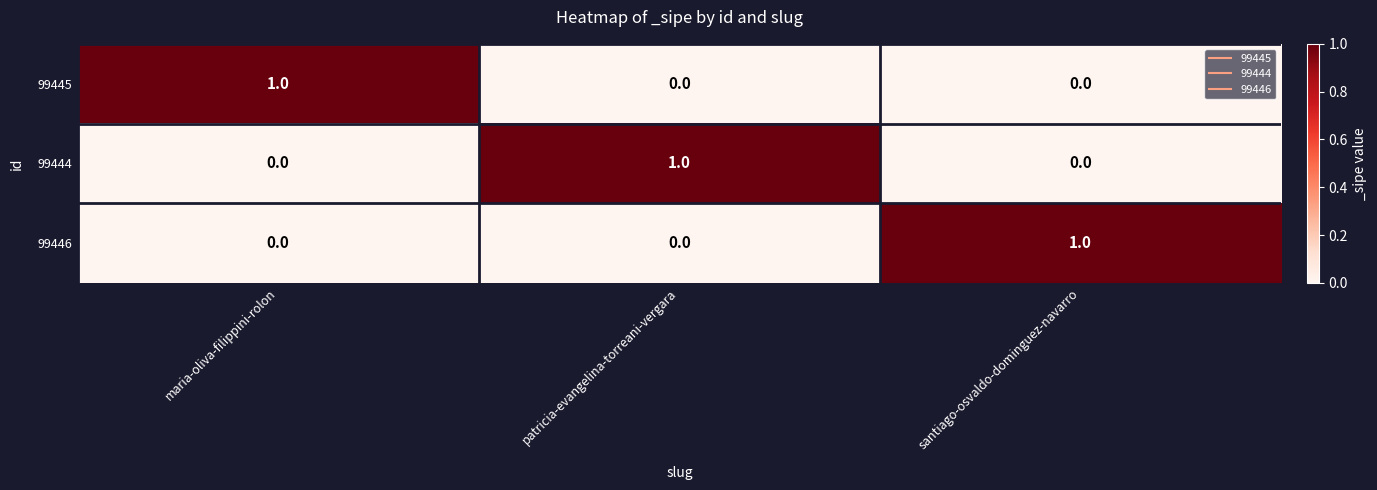

How many values in the 99446 series exceed 0?

1